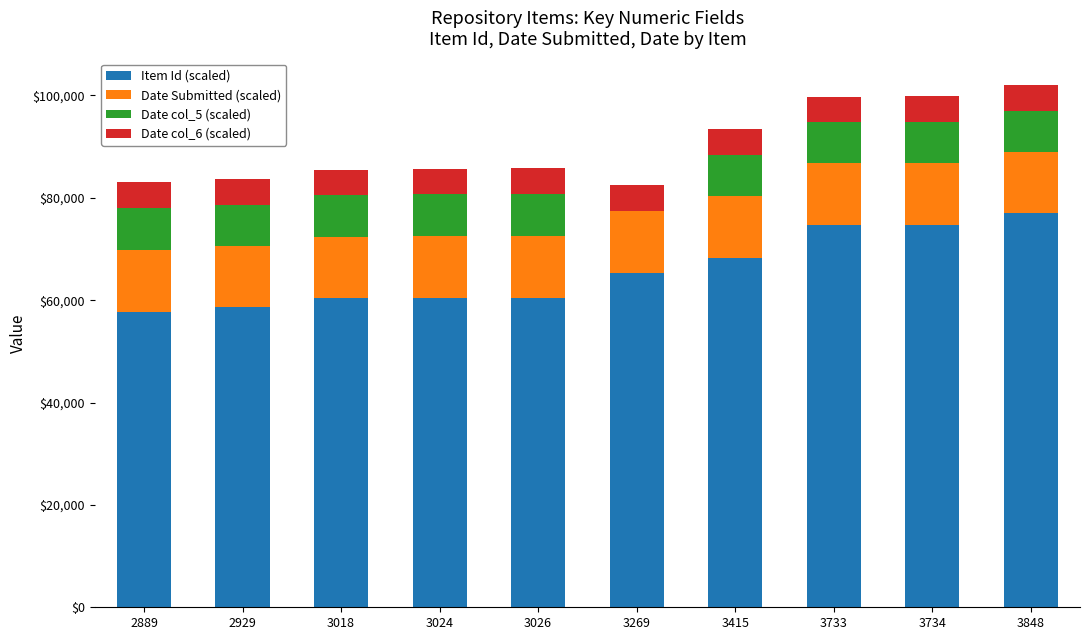

Are the bars horizontal?

No